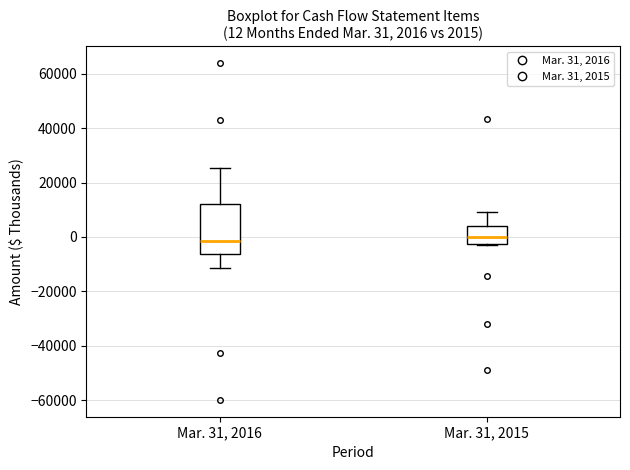

Which box is the tallest, from its lower edge to its upper edge?

Mar. 31, 2016